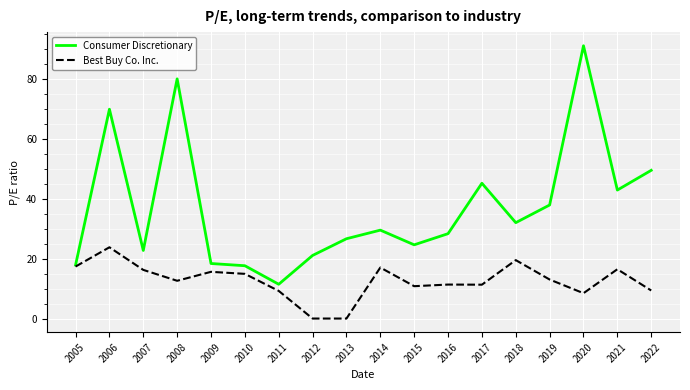

Which series has the widest spread of values?

Consumer Discretionary